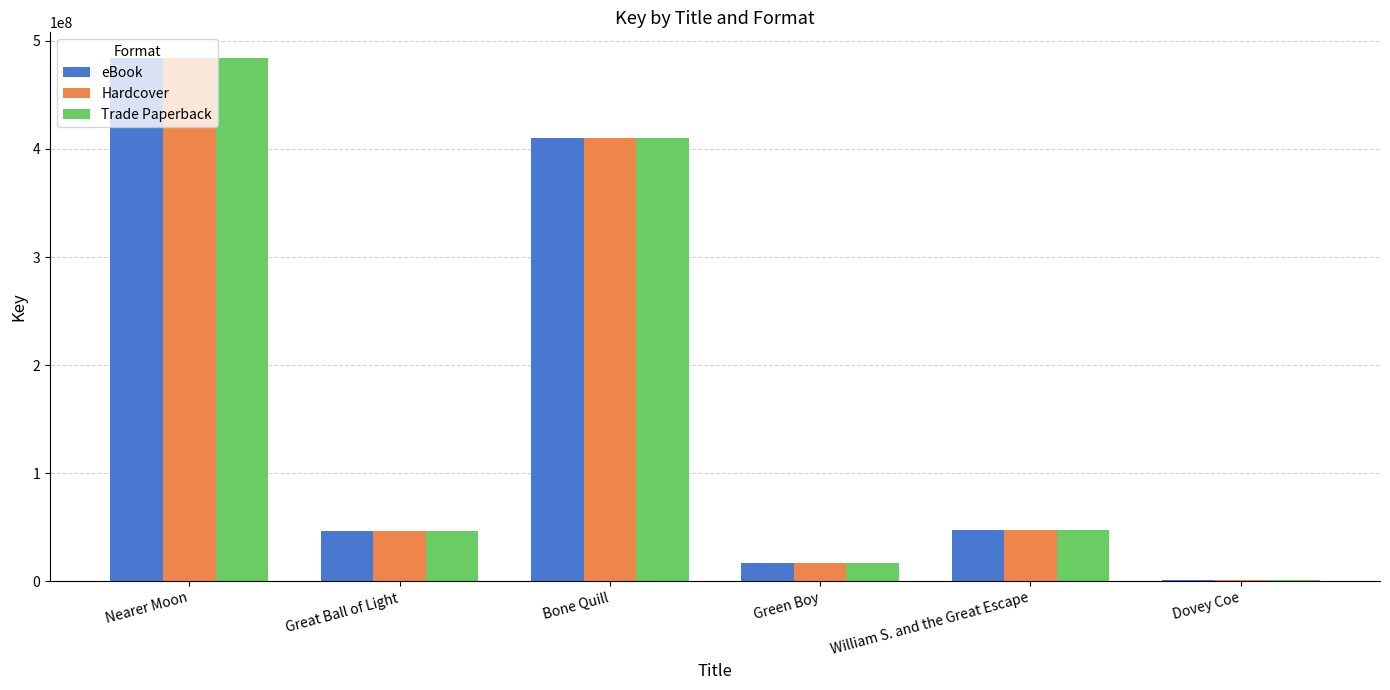

What is the maximum value shown in the chart?

483701792